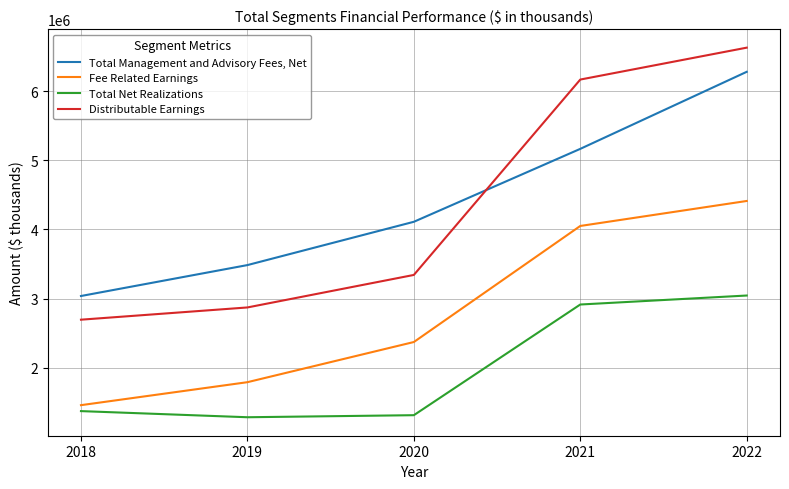

Reading left to right, transcribe all the data shown in this chart.

Total Management and Advisory Fees, Net: 3036452	3484236	4111165	5167242	6282946
Fee Related Earnings: 1455814	1788517	2370054	4050799	4412645
Total Net Realizations: 1369688	1280862	1310579	2913308	3043497
Distributable Earnings: 2693562	2870779	3341596	6170837	6632780